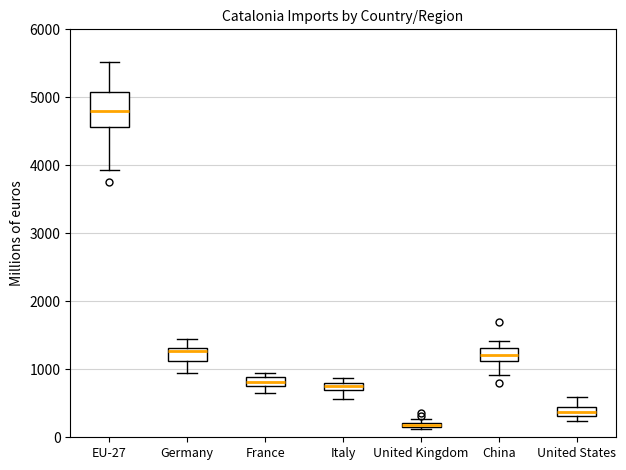

Which box has the lowest median line?

United Kingdom